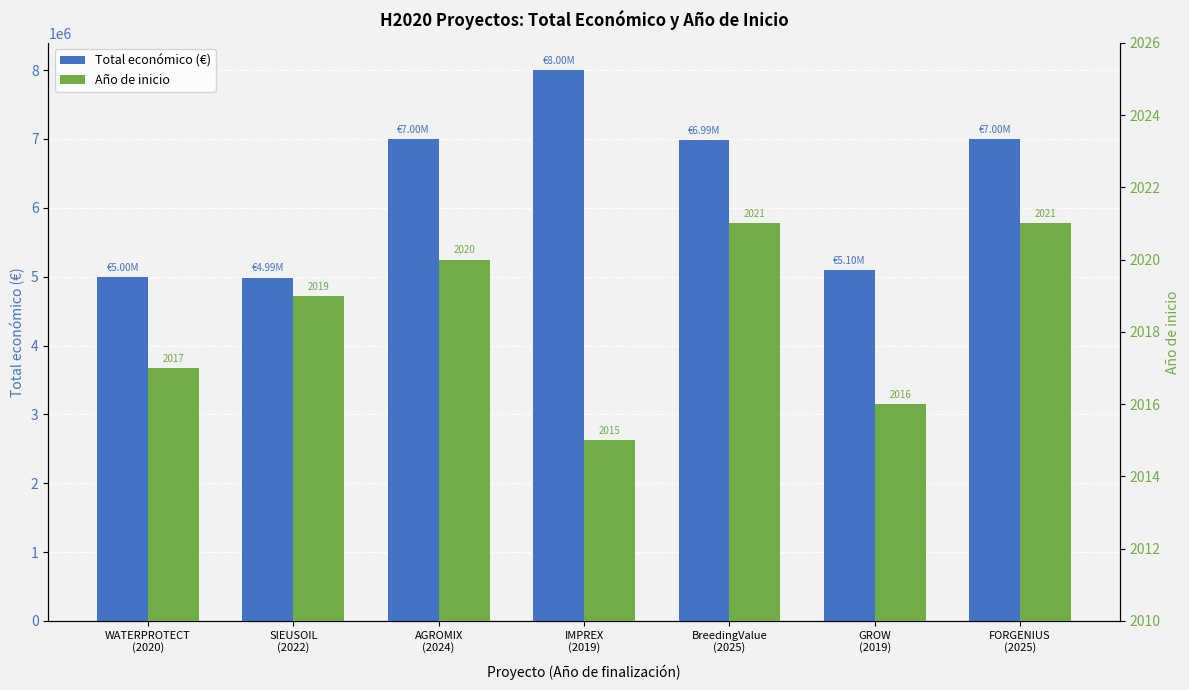

True or false: Total económico (€) has a value of 3291703 at GROW
(2019).

False